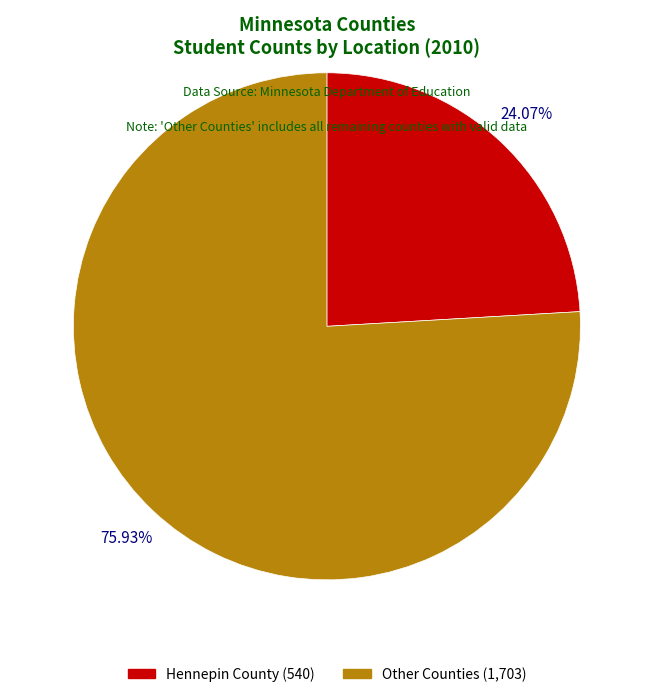

Is there a majority slice in this chart?

Yes